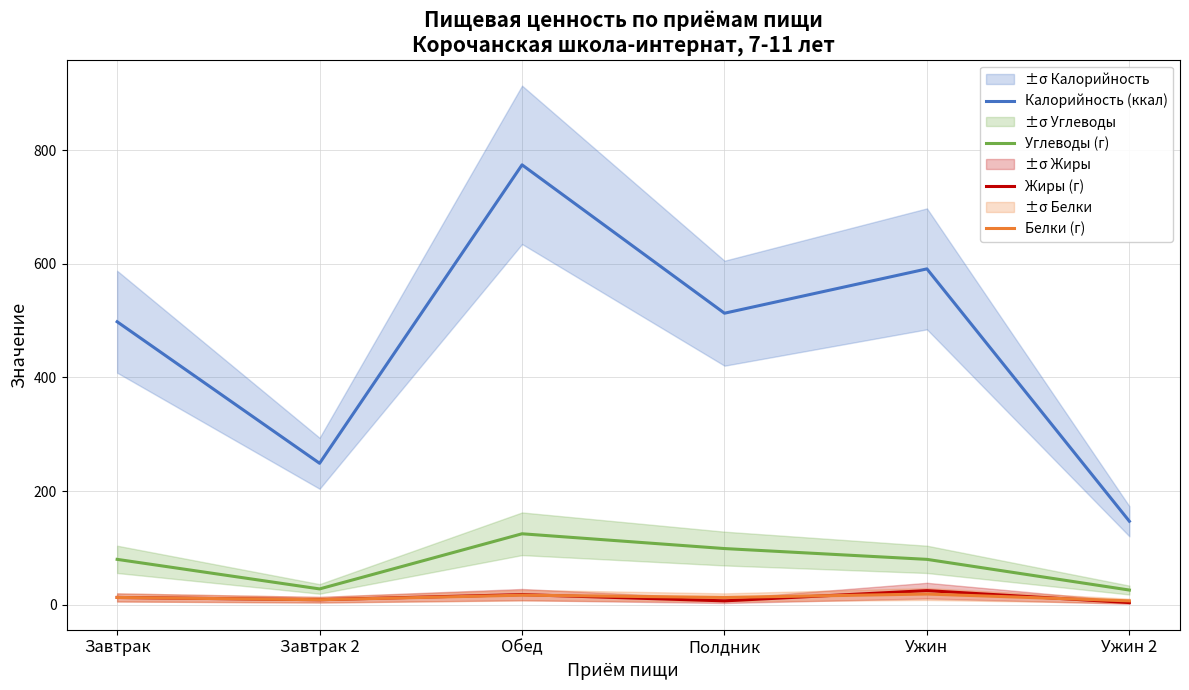

Where does the Углеводы (г) series first go above 80?

Обед